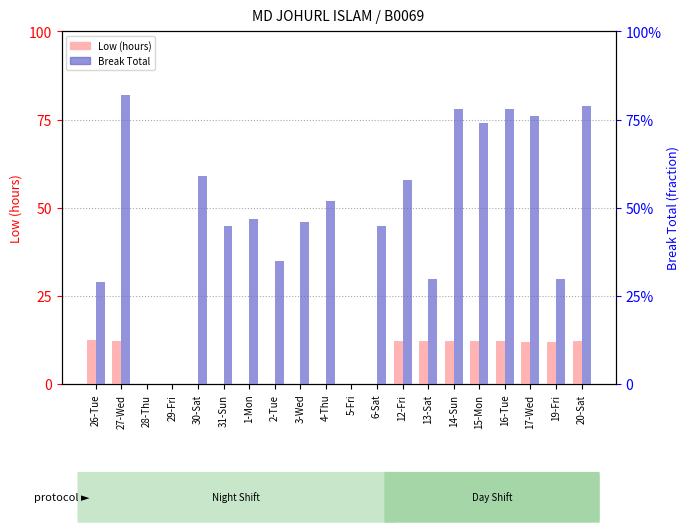

How many groups of bars are there?

20